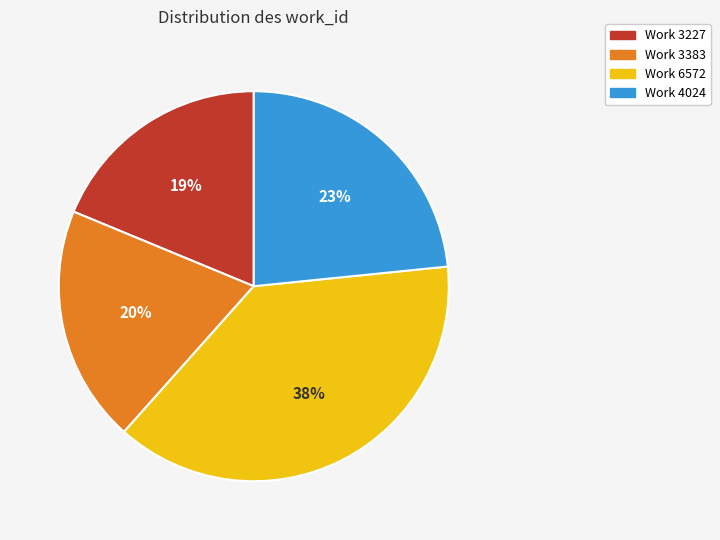

Do Work 4024 and Work 3227 together represent more than half of the pie?

No